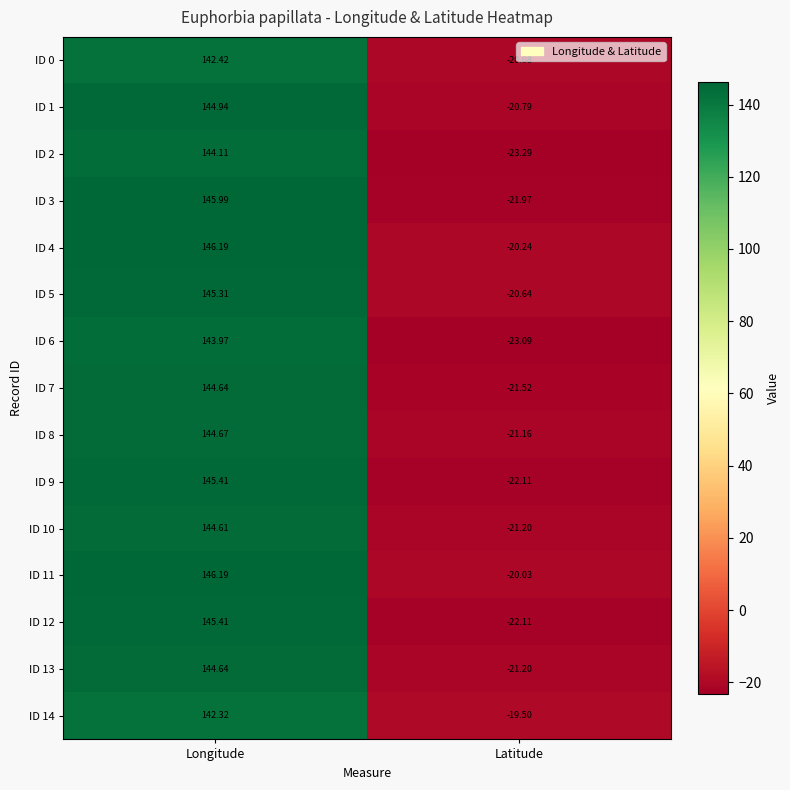

At which category is the sum across all series the highest?

Longitude